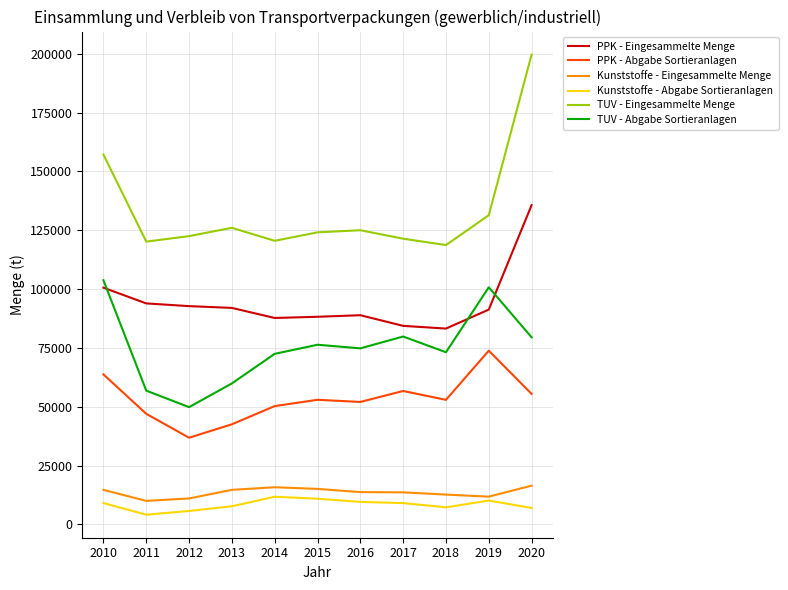

How many lines are shown in the chart?

6